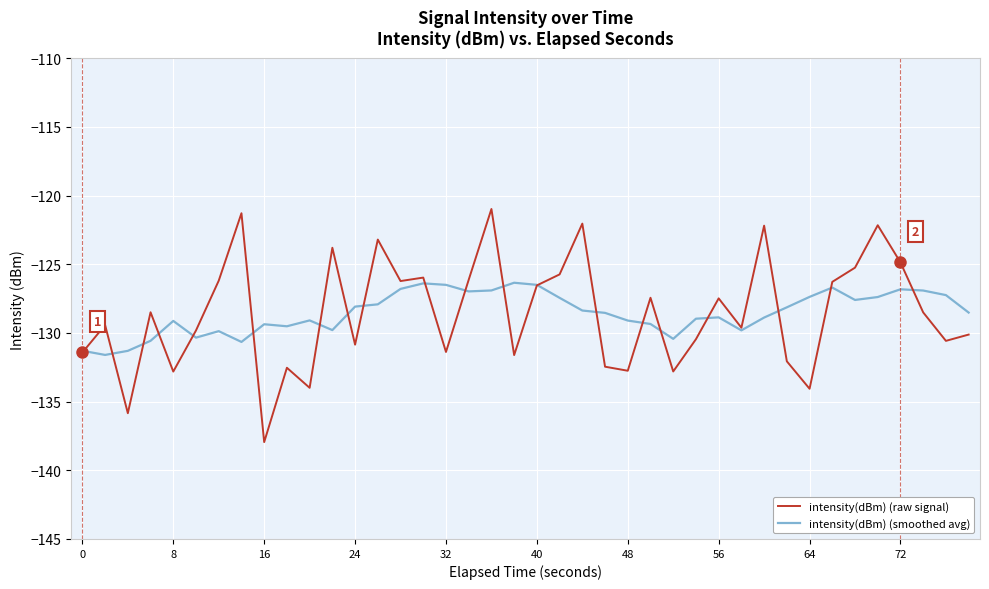

Which series has the widest spread of values?

intensity(dBm) (raw signal)